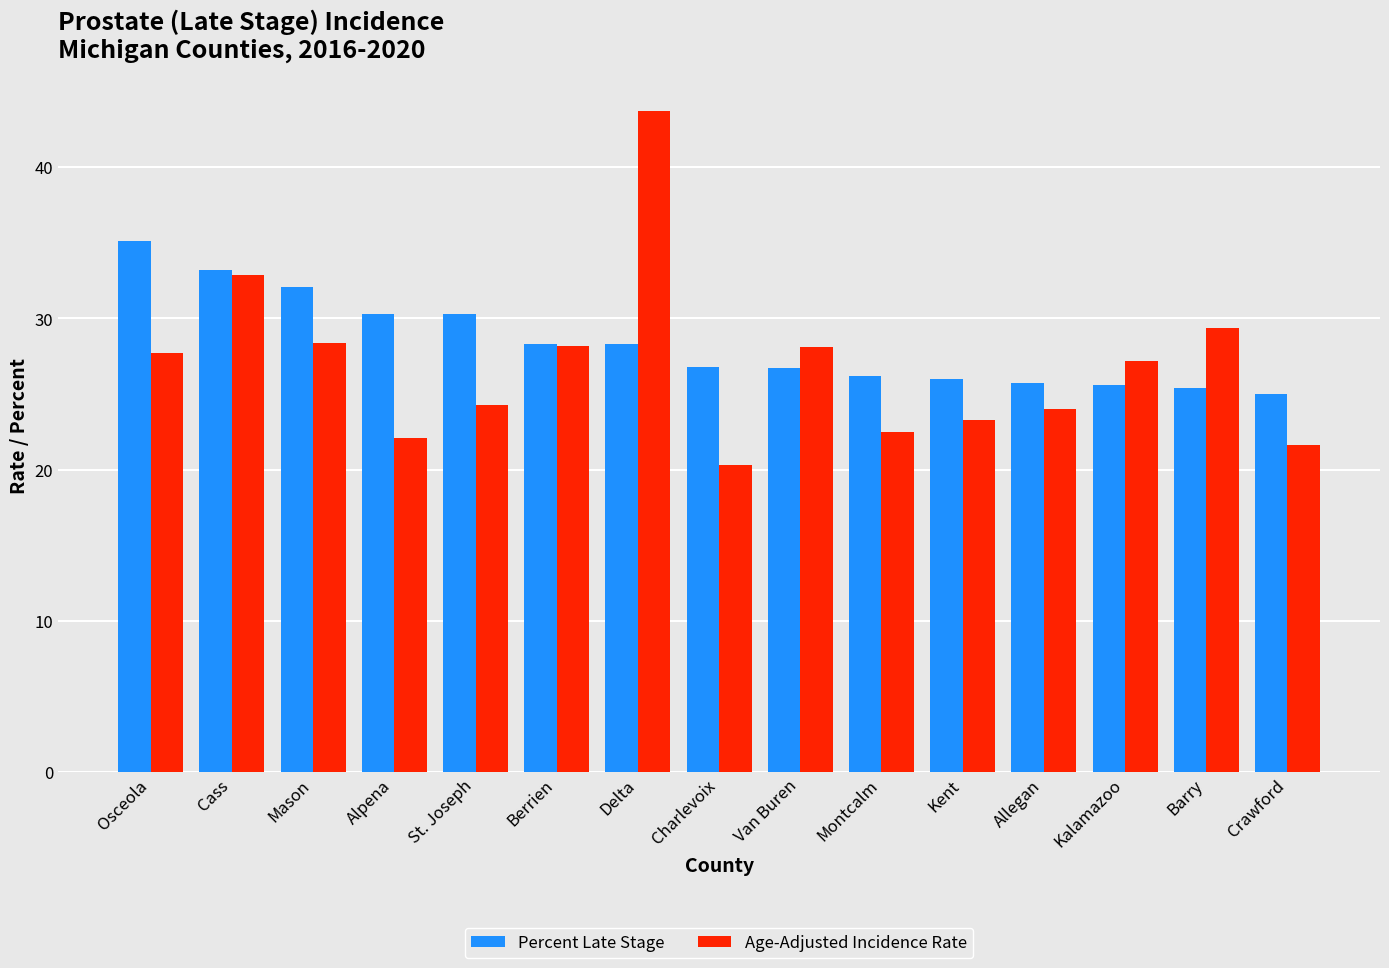

List the series in order of their peak value, highest first.

Age-Adjusted Incidence Rate, Percent Late Stage